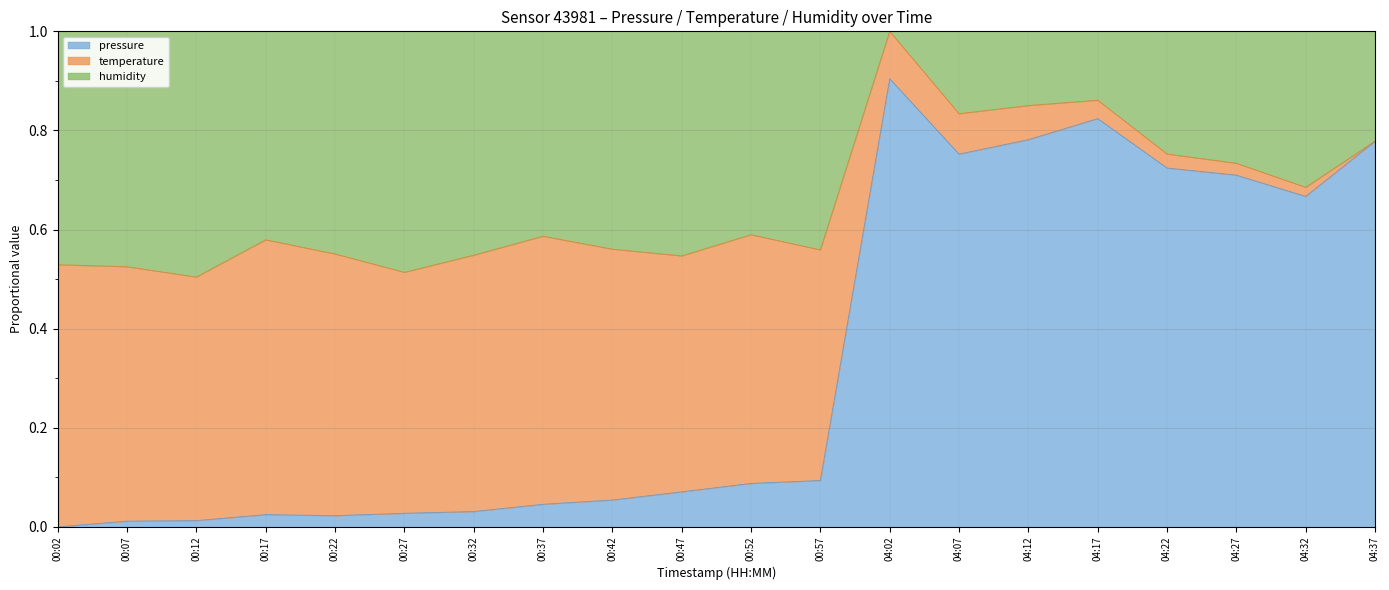

What is the sum of all humidity values?

13.1